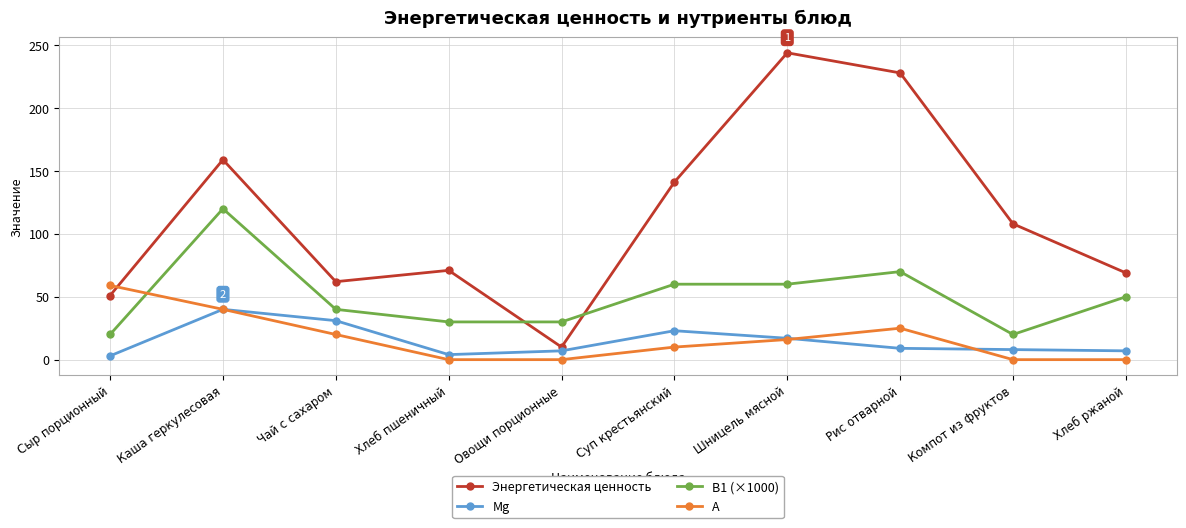

At how many categories does at least one series exceed 219?

2